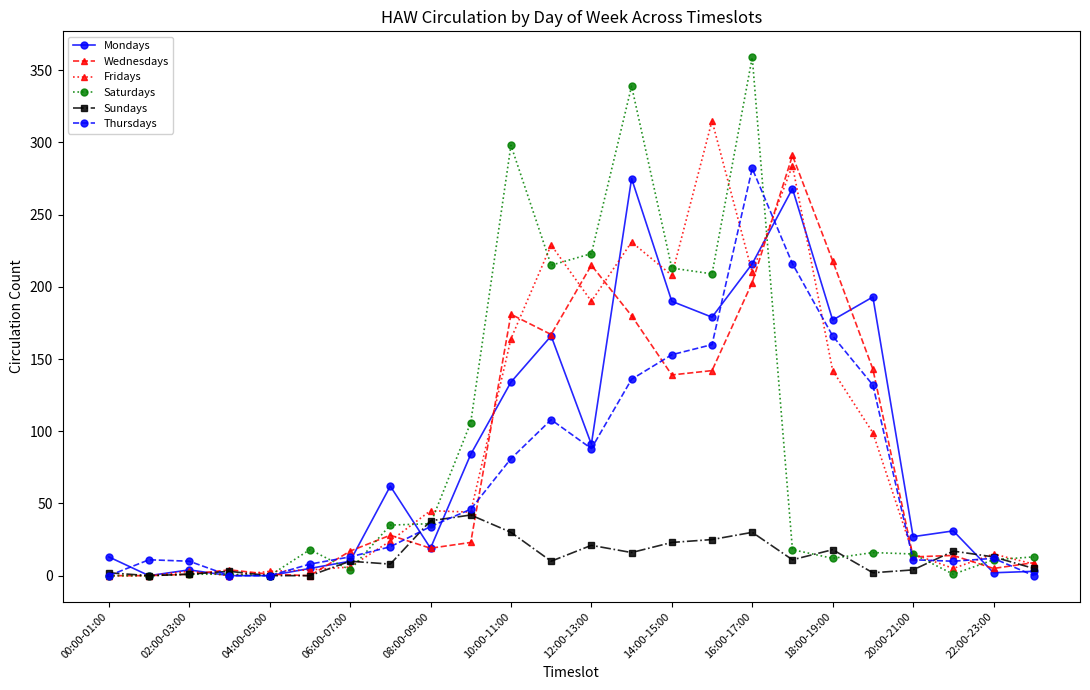

True or false: Wednesdays has more than 0 interior local peaks.

True